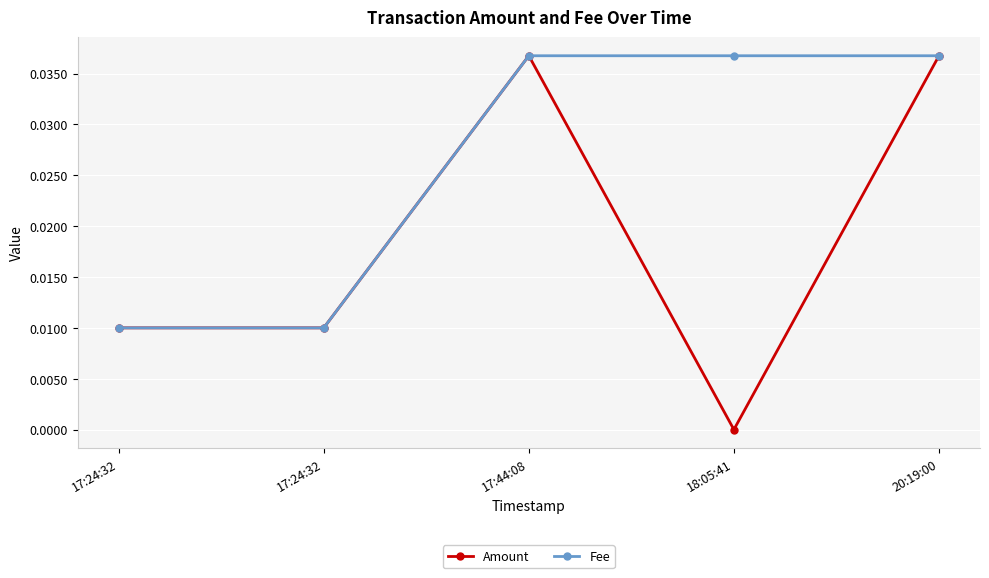

How many positive values does the Amount series have?

4